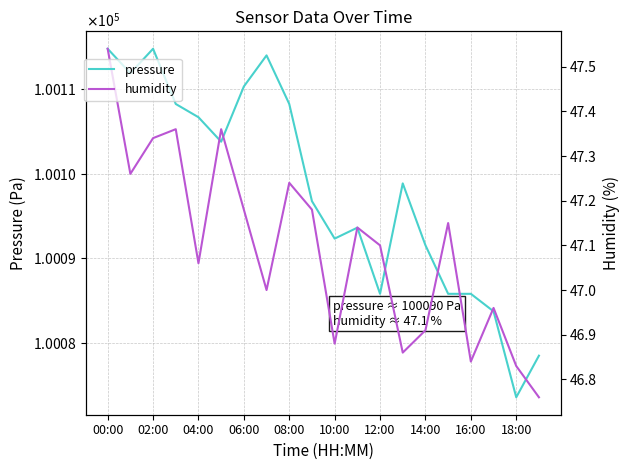

At how many categories does at least one series exceed 718?

20